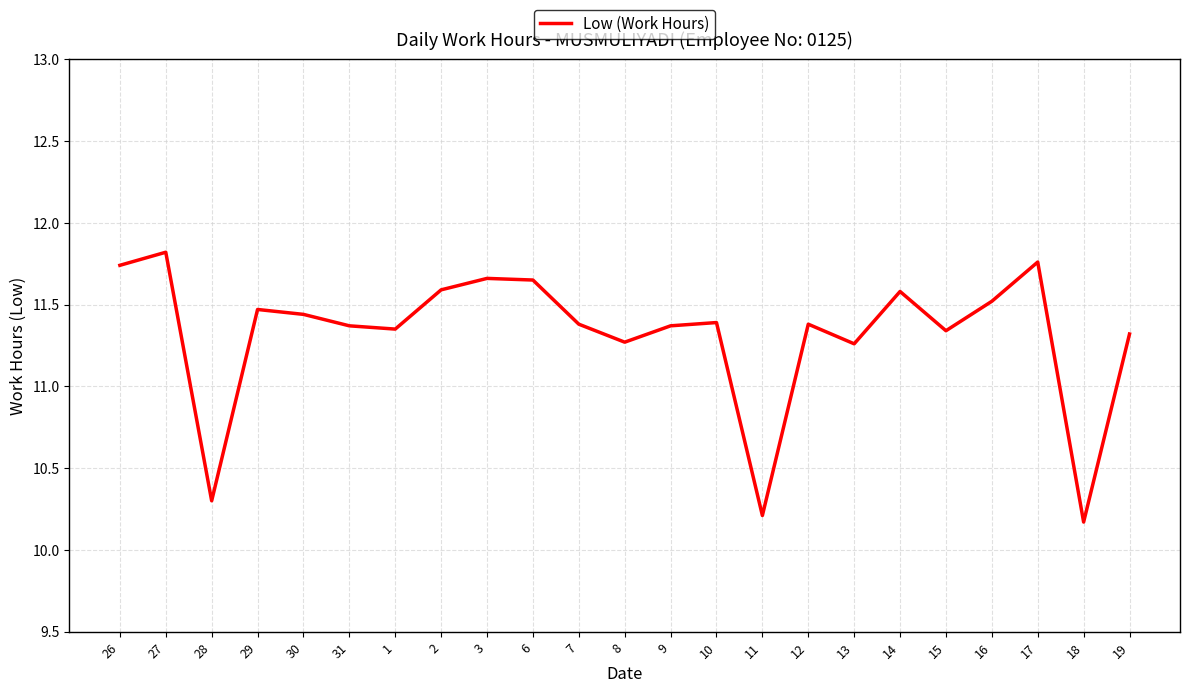

What is the minimum value shown in the chart?

10.2